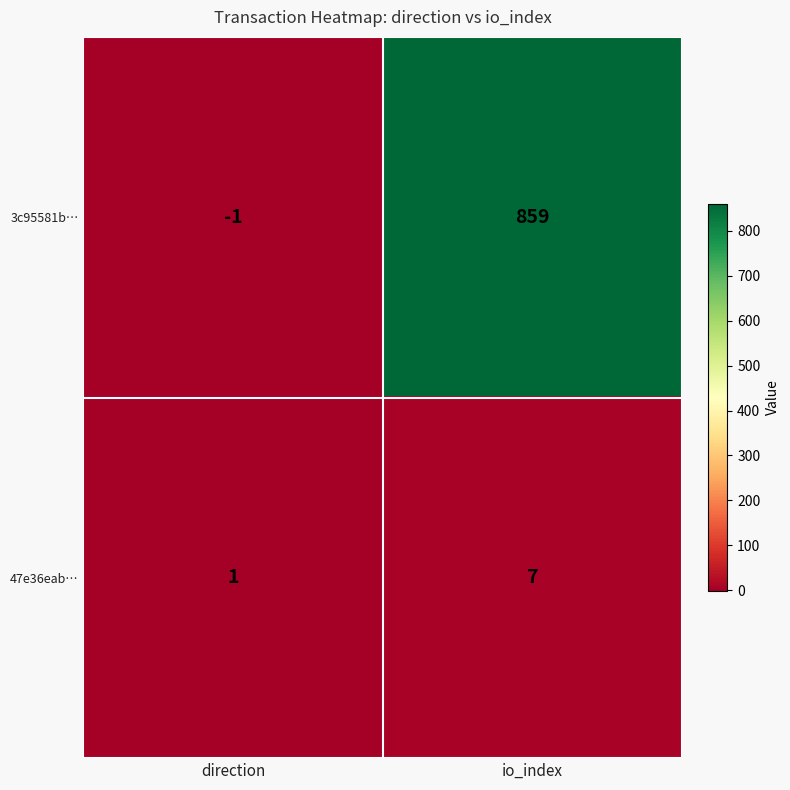

What is the difference between the highest and lowest values at io_index?

852